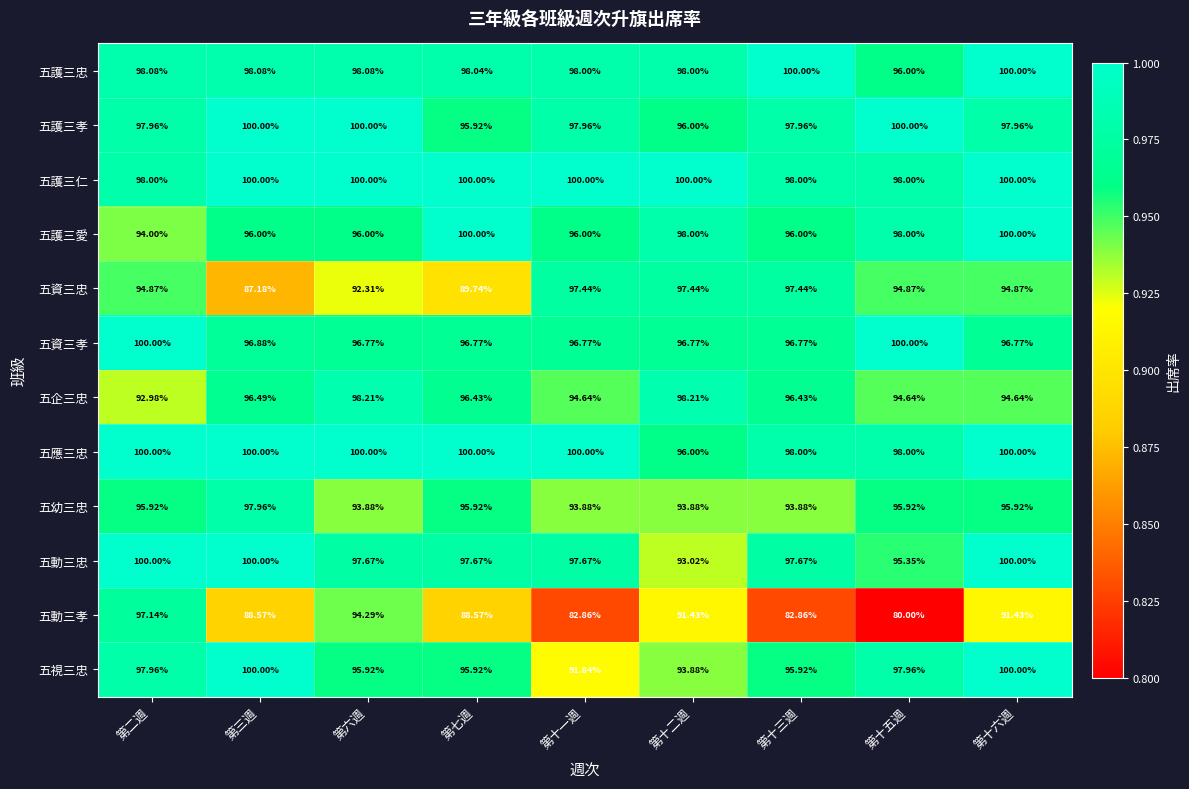

At which label does 五企三忠 first exceed 96?

第三週